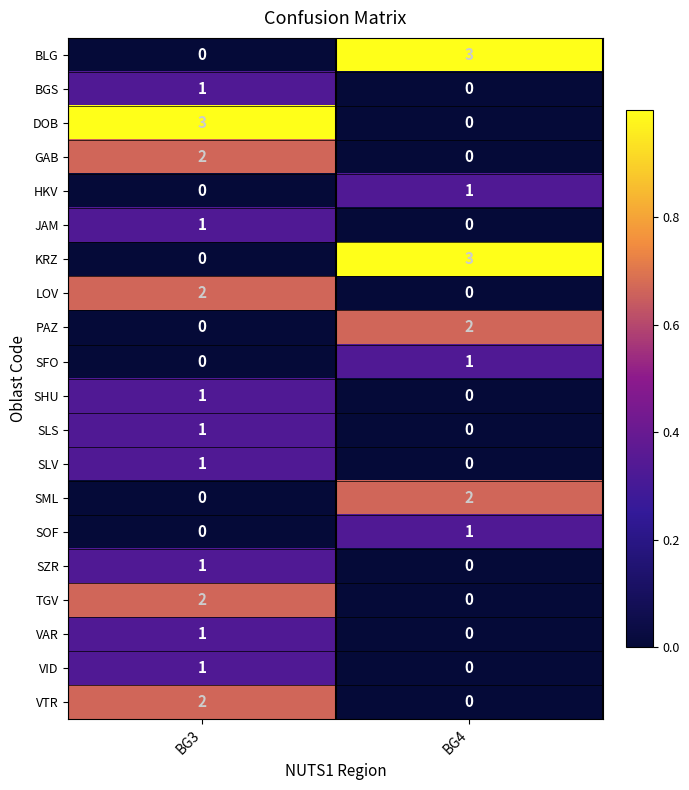

The value of TGV at BG4 is 0. True or false?

True